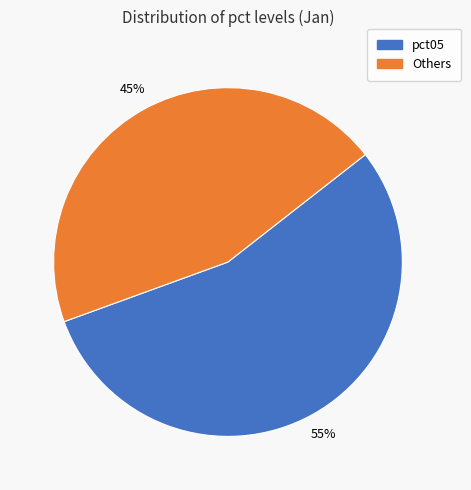

Do Others and pct05 together represent more than half of the pie?

Yes